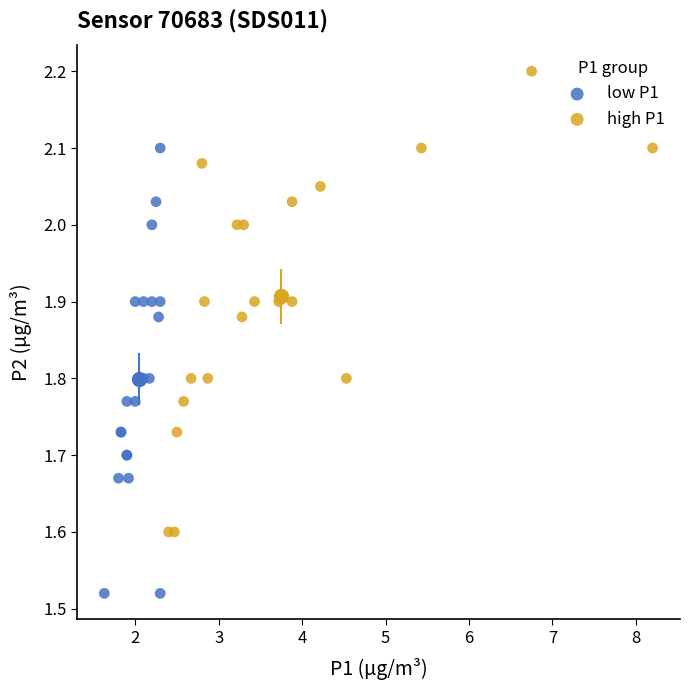

Which series reaches the minimum Y coordinate?

low P1